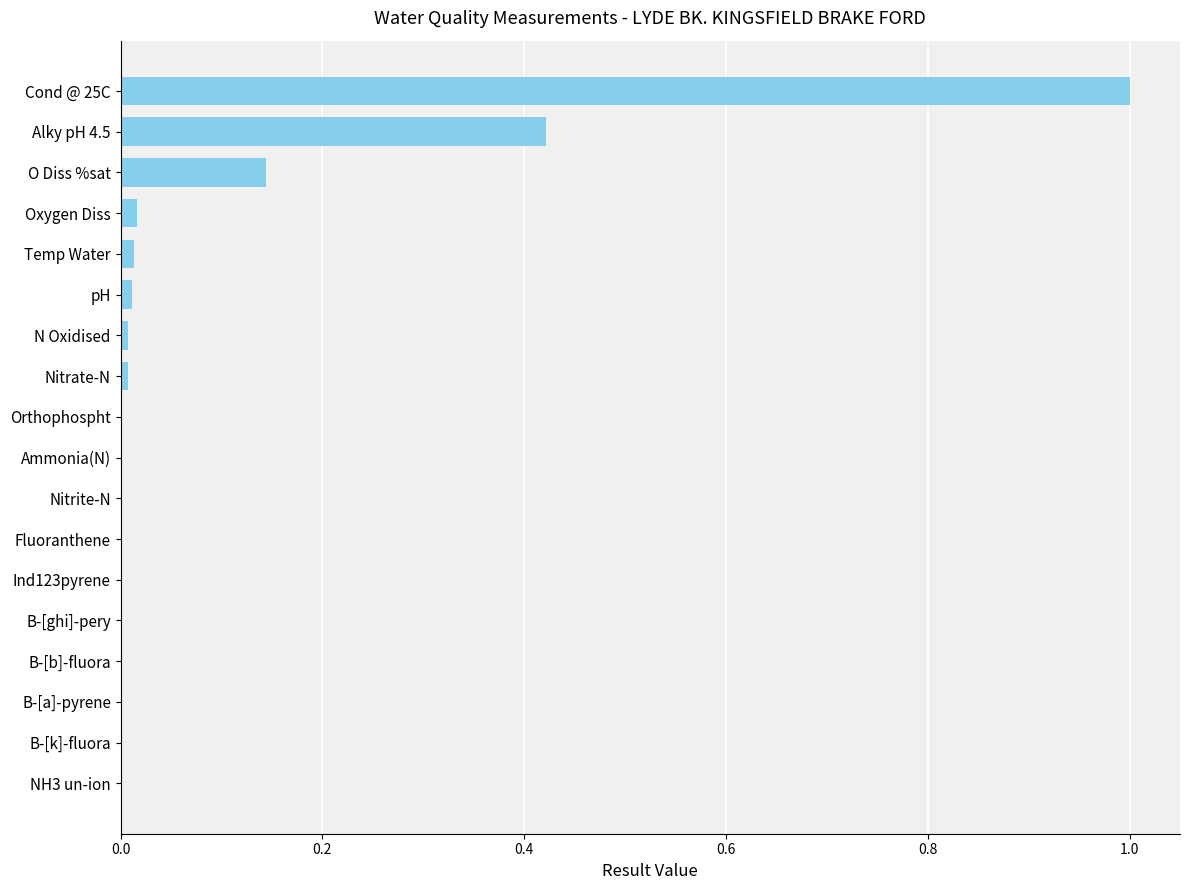

What is the maximum value shown in the chart?

1.0